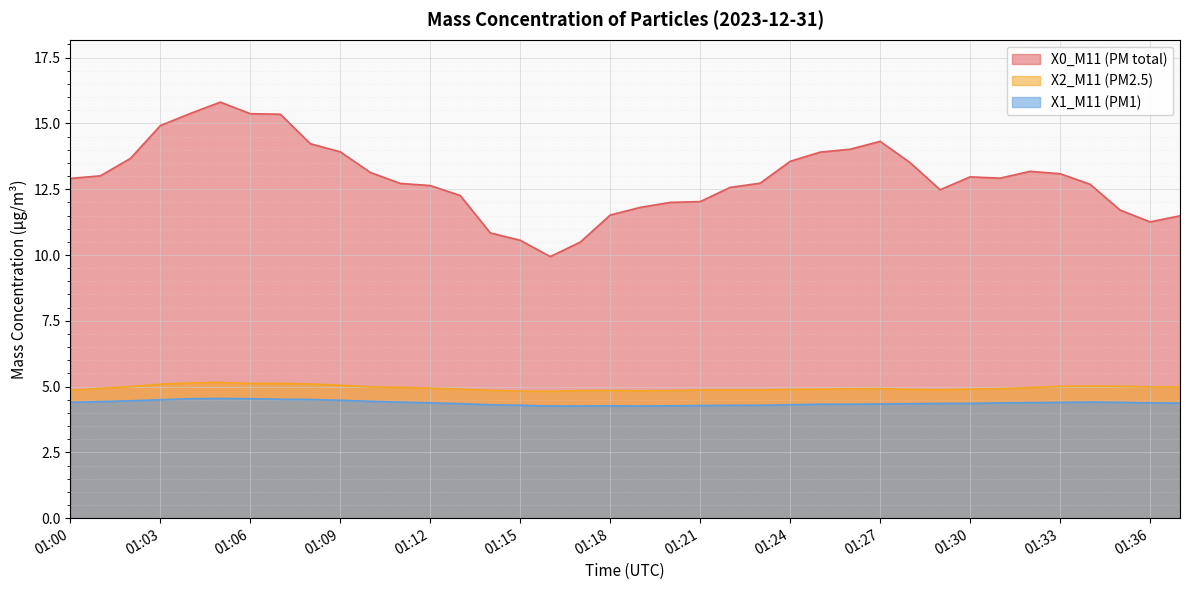

Which has a higher value, 01:11 or 01:30?

01:30